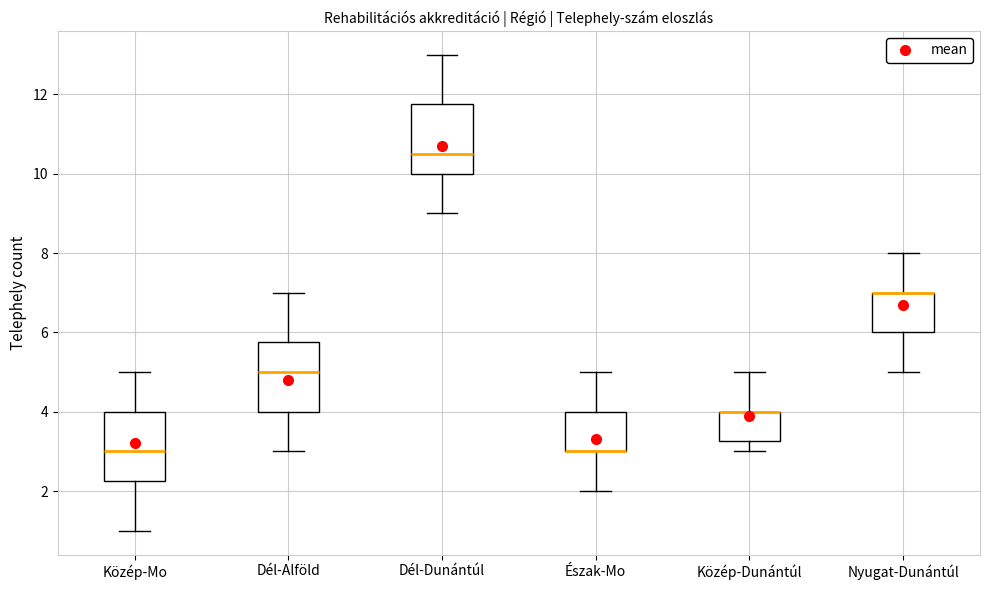

Reading left to right, transcribe this box plot: for each box, give where its median line is, the range the box spans, and where its two whiskers end, as read against the y-axis. The values are not printed on the chart, so give them approximately, as read against the axis.

Közép-Mo: median 3.0, box 2.2 to 4.0, whiskers 1.0 to 5.0
Dél-Alföld: median 5.0, box 4.0 to 5.8, whiskers 3.0 to 7.0
Dél-Dunántúl: median 10.6, box 10.0 to 11.8, whiskers 9.0 to 13.0
Észak-Mo: median 3.0 (drawn on the box's lower edge), box 3.0 to 4.0, whiskers 2.0 to 5.0
Közép-Dunántúl: median 4.0 (drawn on the box's upper edge), box 3.2 to 4.0, whiskers 3.0 to 5.0
Nyugat-Dunántúl: median 7.0 (drawn on the box's upper edge), box 6.0 to 7.0, whiskers 5.0 to 8.0